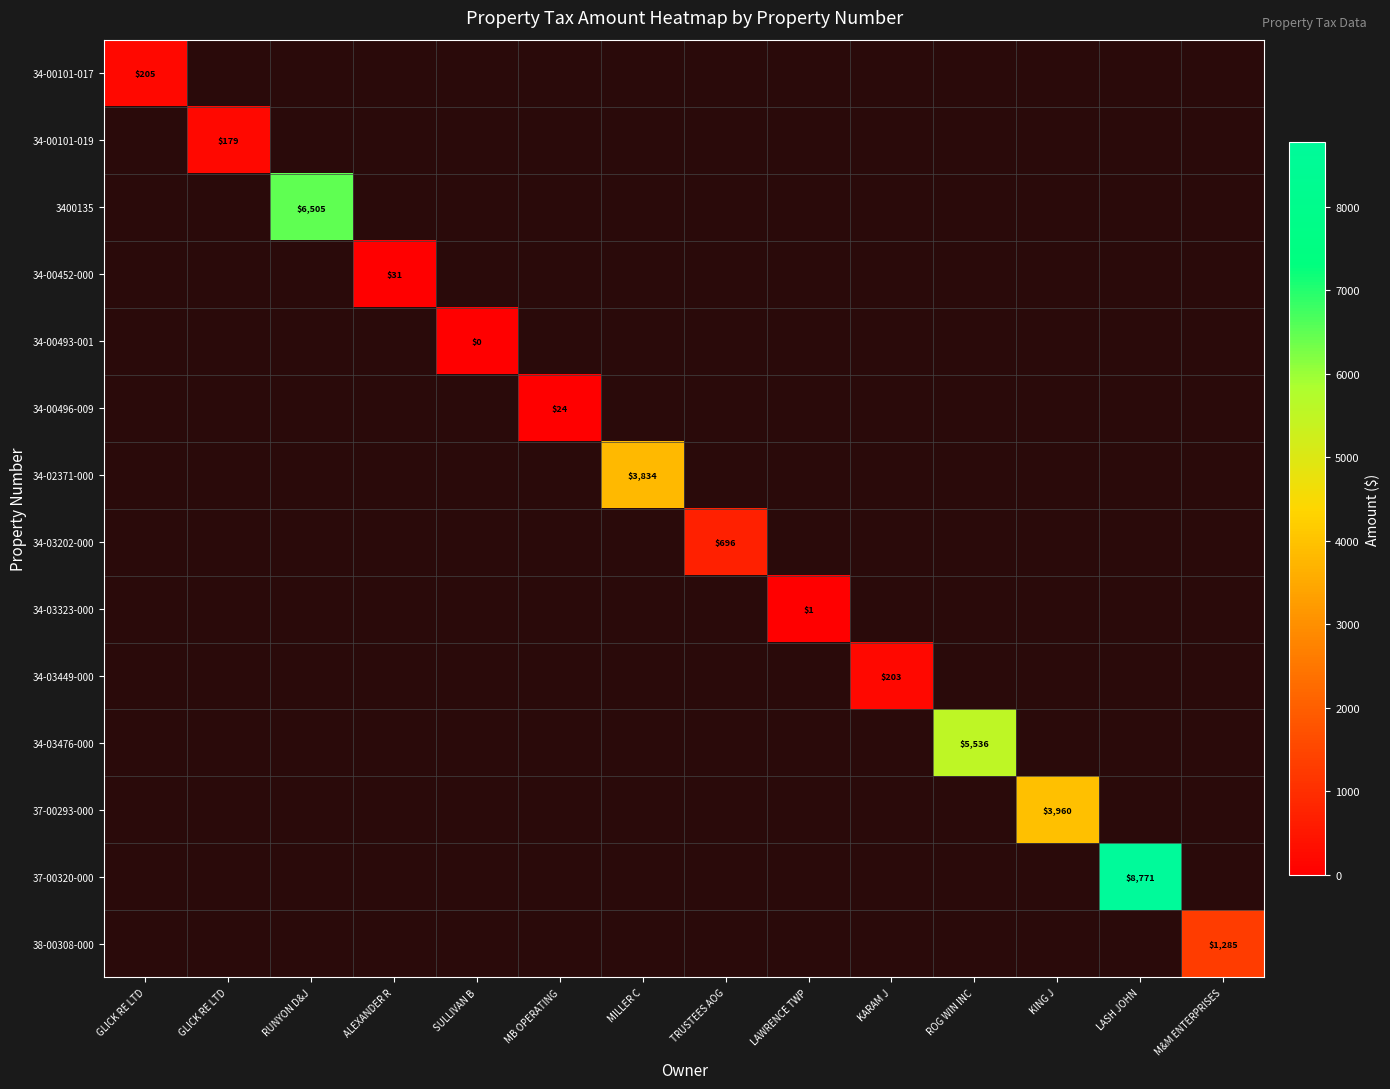

Between SULLIVAN B and M&M ENTERPRISES, which series saw the biggest shift?

38-00308-000